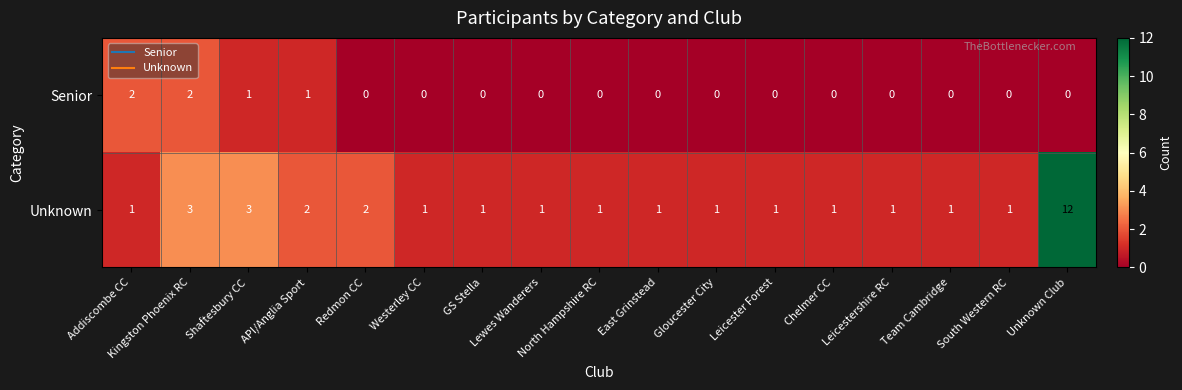

What is the greatest value displayed?

12